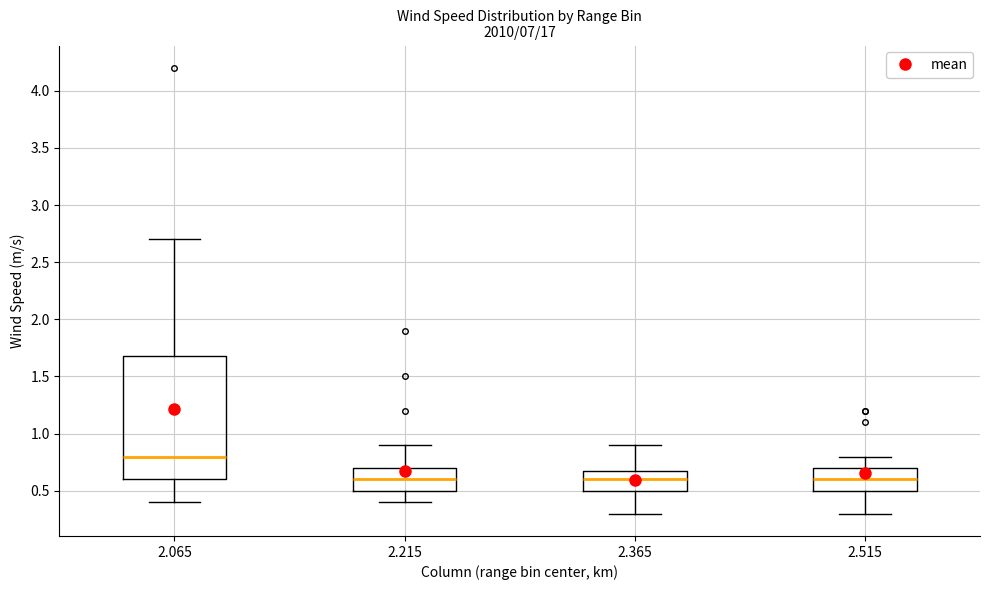

Which box is the tallest, from its lower edge to its upper edge?

2.065